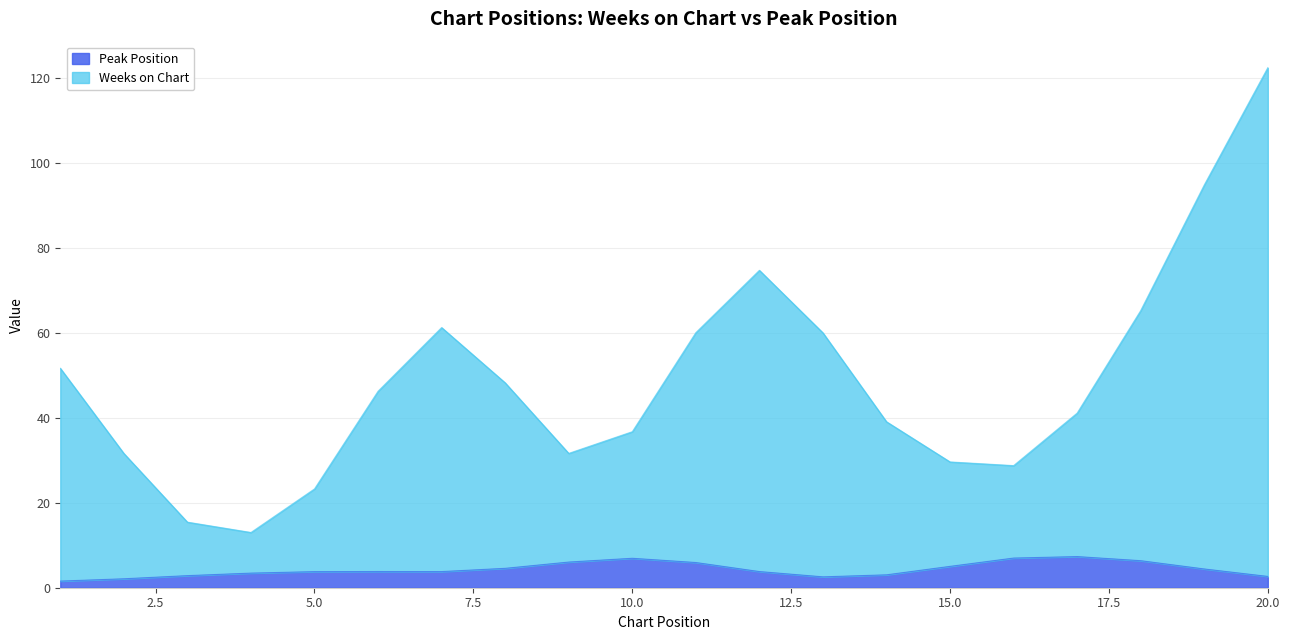

How many distinct data groups are displayed?

2